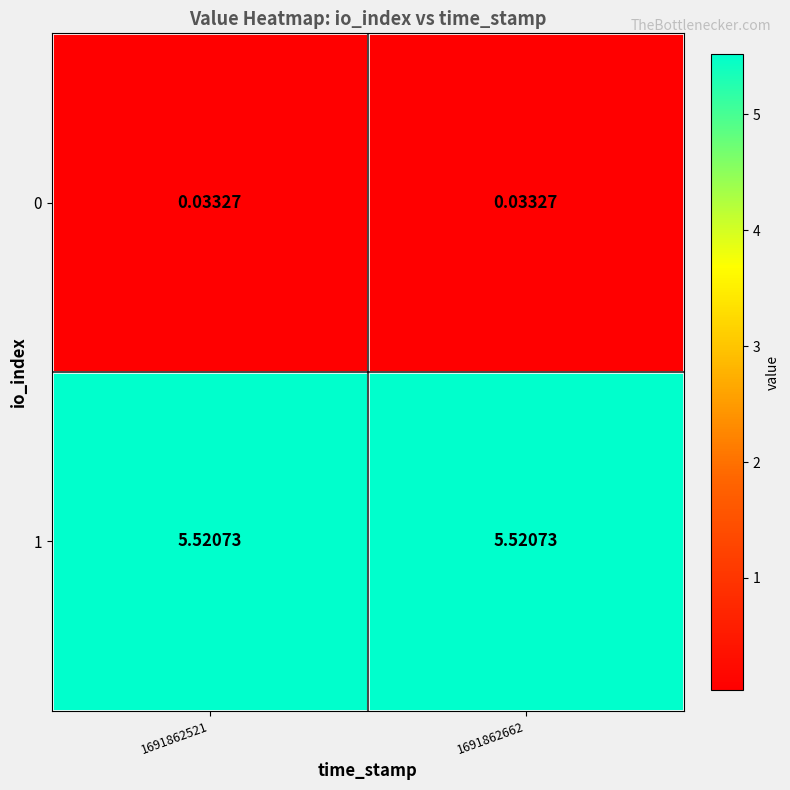

Is the value of 0 at 1691862662 greater than the value of 1 at 1691862662?

No